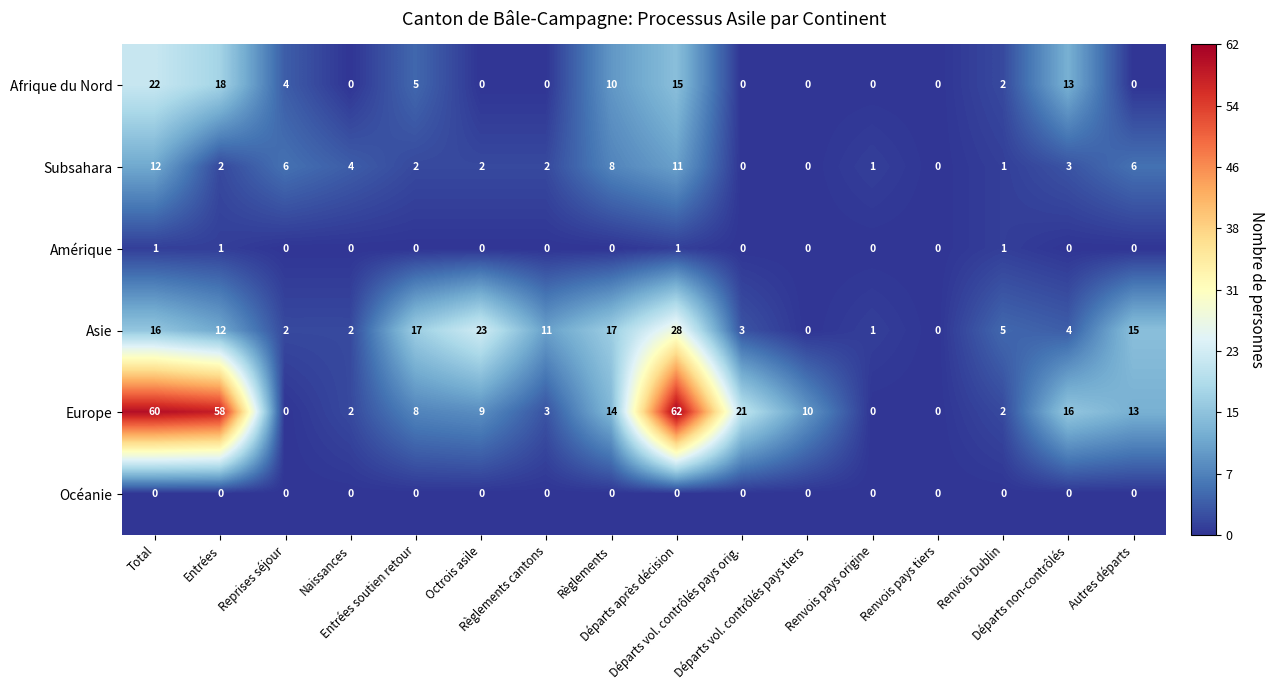

Rank the series by their maximum value, from highest to lowest.

Europe, Asie, Afrique du Nord, Subsahara, Amérique, Océanie